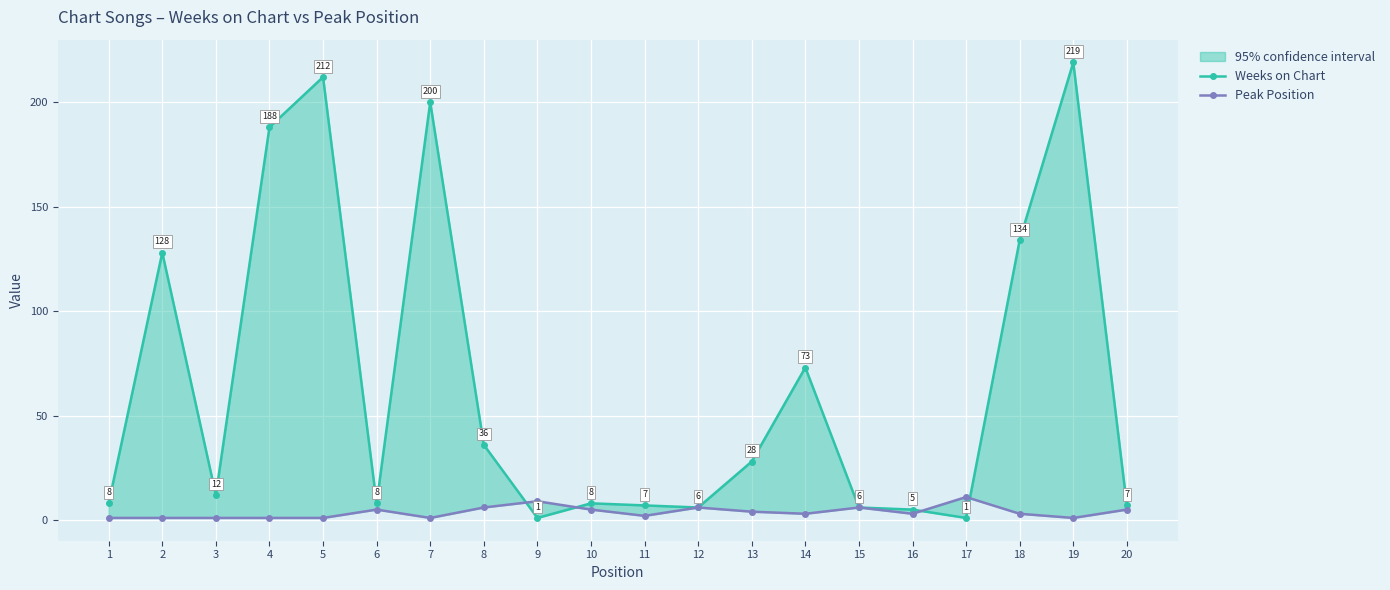

Where do Weeks on Chart and Peak Position first cross each other?

8 and 9